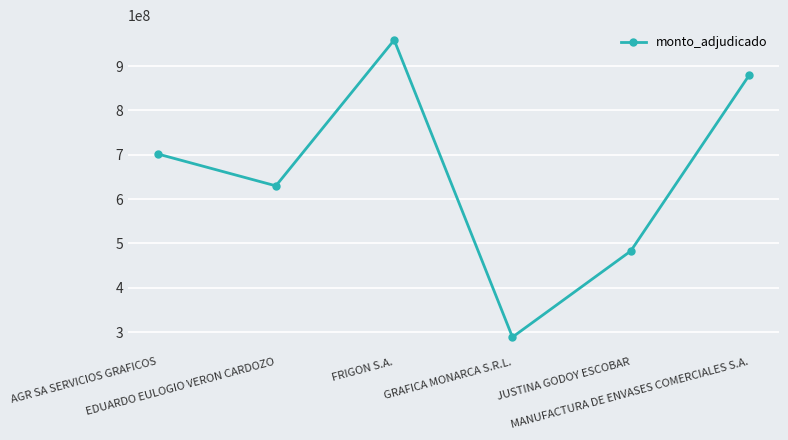

How many values are below 701940000?

3